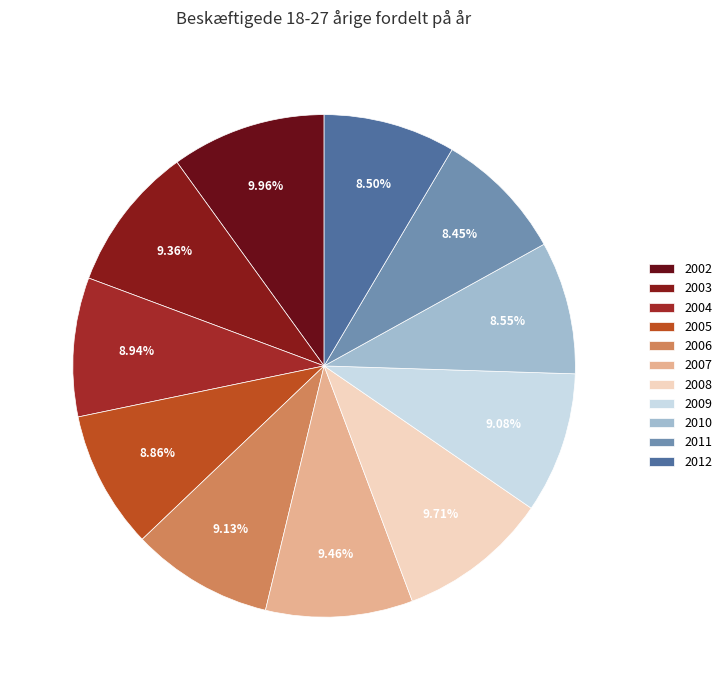

To the nearest percent, what percentage of the pie is 2010?

9%